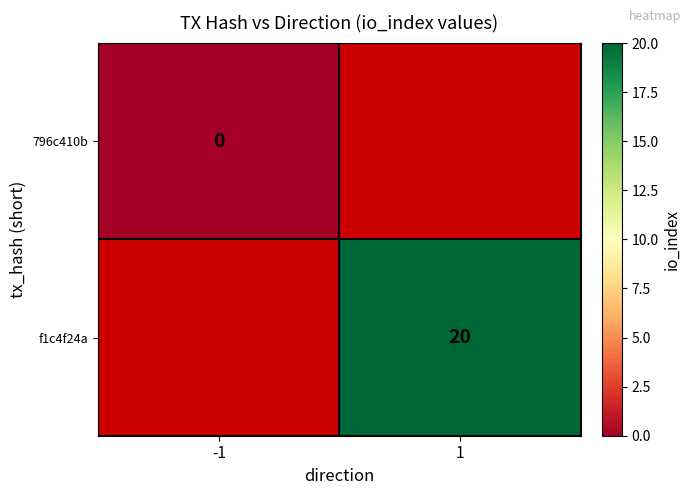

How many series are shown in this chart?

2